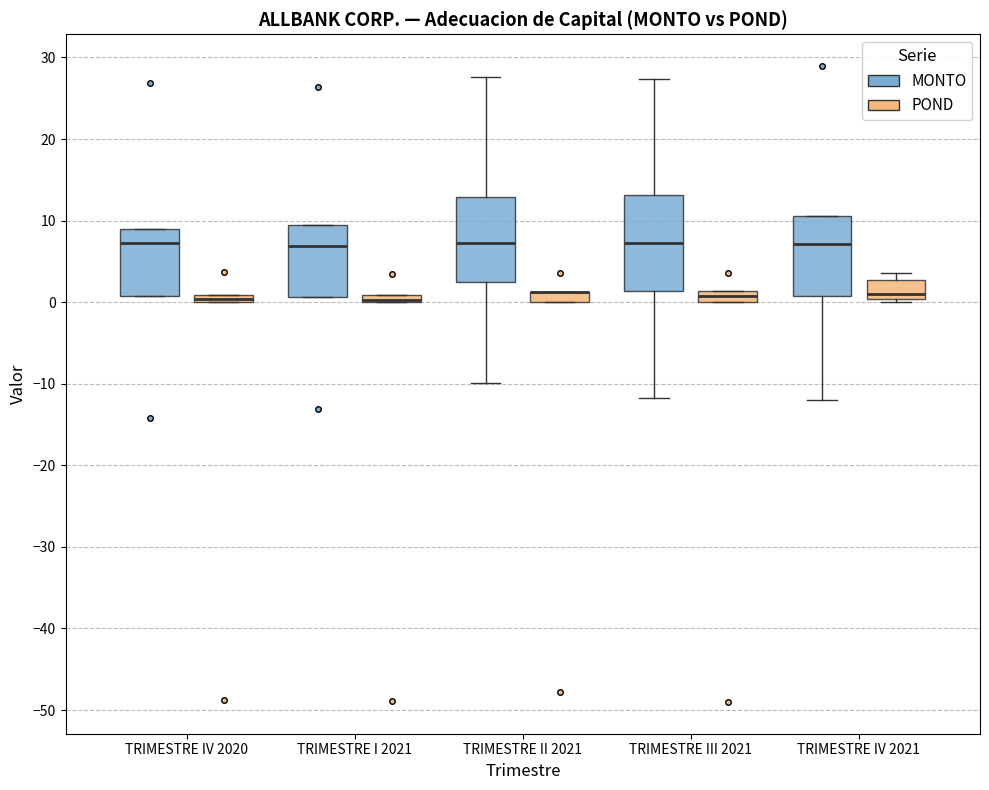

Which box is the tallest, from its lower edge to its upper edge?

TRIMESTRE III 2021 (MONTO)